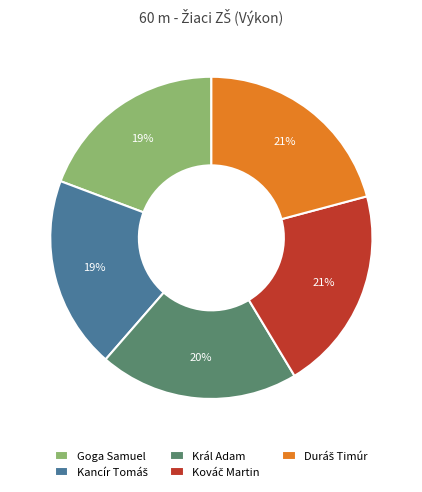

True or false: Goga Samuel accounts for 19% of the total.

True